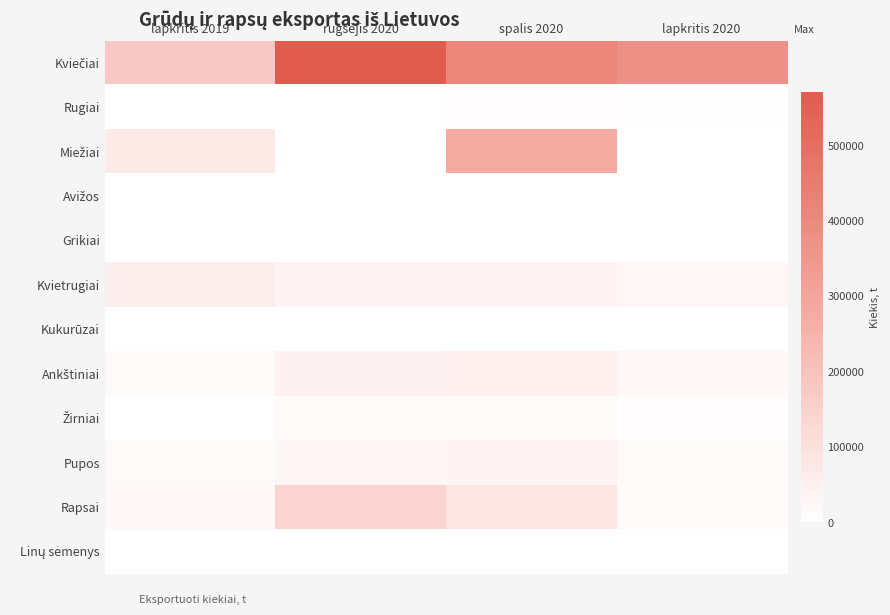

Between lapkritis 2020 and spalis 2020, which is larger?

spalis 2020